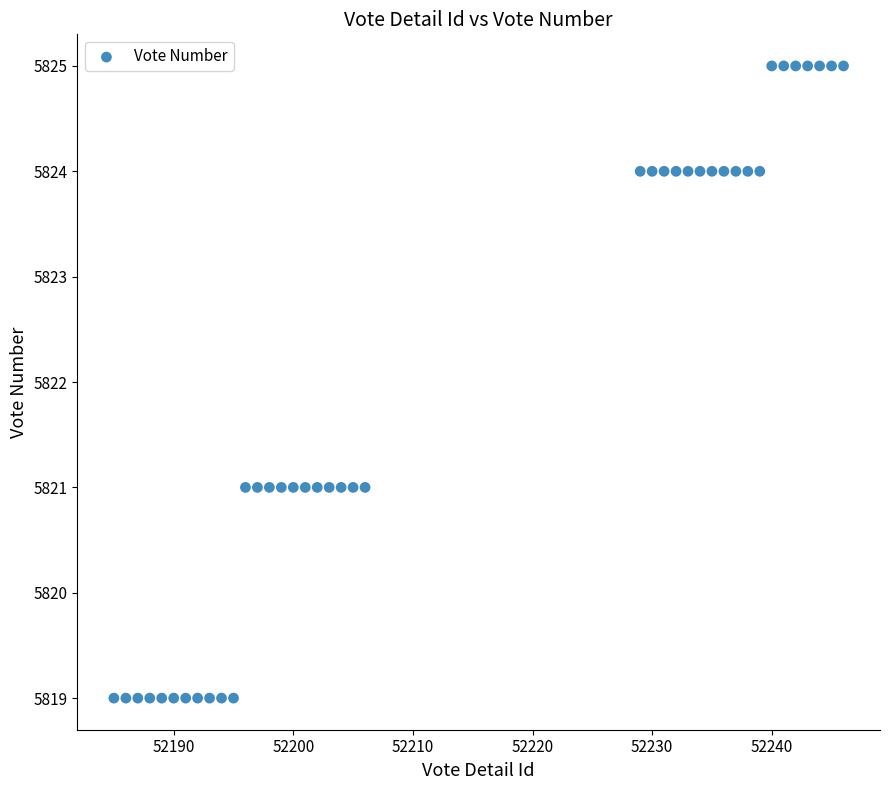

What is the range of Y values (max minus min)?

6